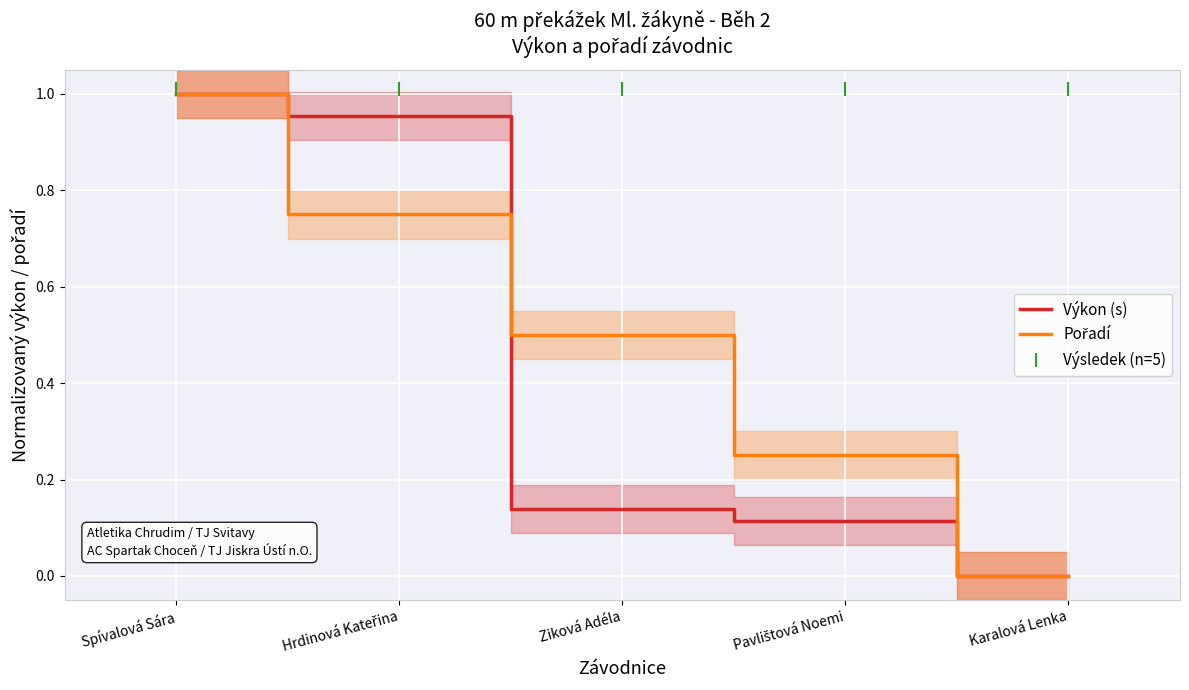

At which label does Pořadí reach its minimum?

Karalová Lenka